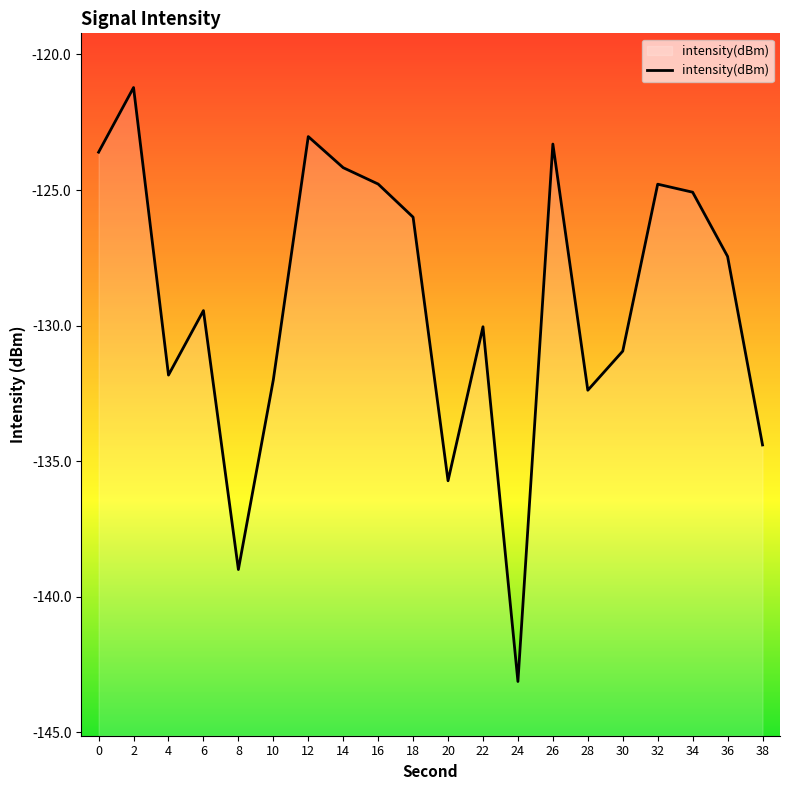

Which has a higher value, 14 or 36?

14